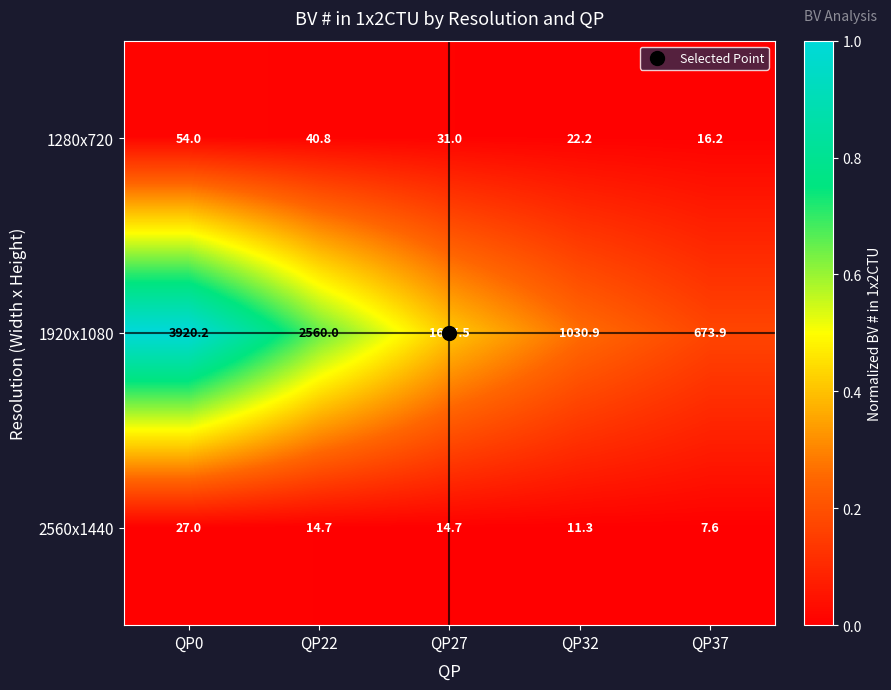

List the series in order of their peak value, highest first.

1920x1080, 1280x720, 2560x1440